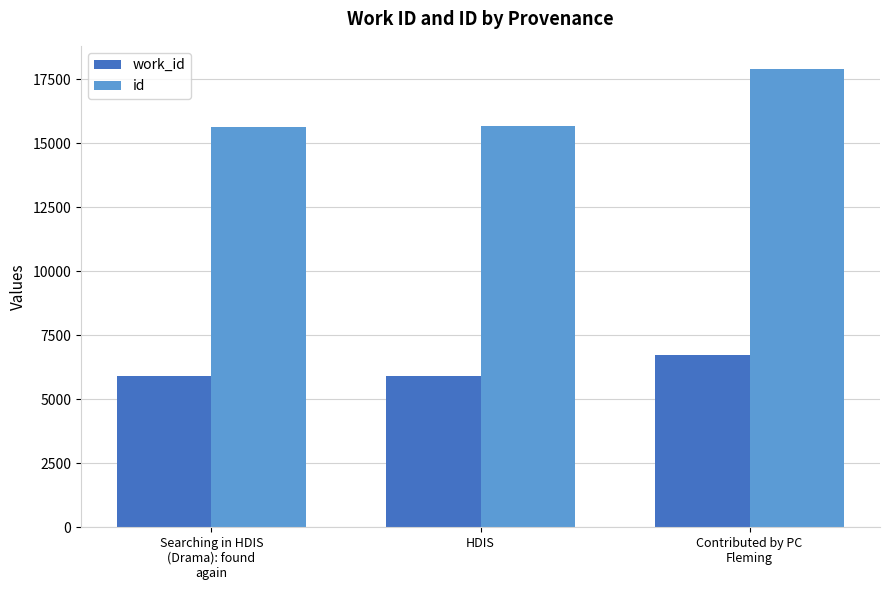

At how many categories does at least one series exceed 8921?

3